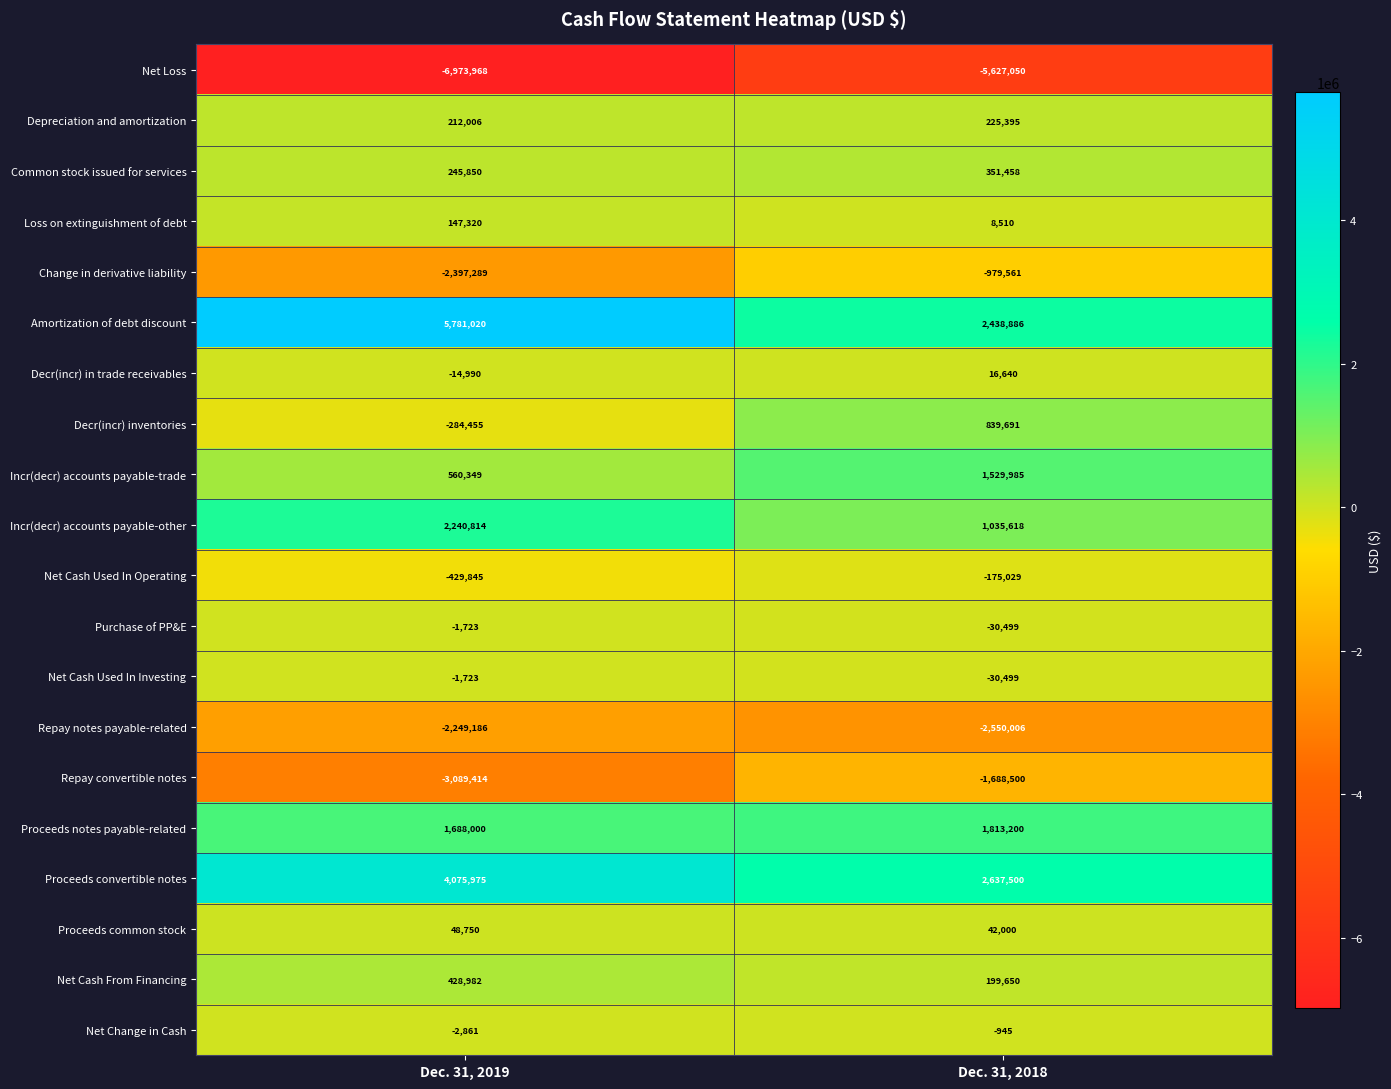

Where is Net Cash Used In Operating nearest to the value -302437?

Dec. 31, 2019